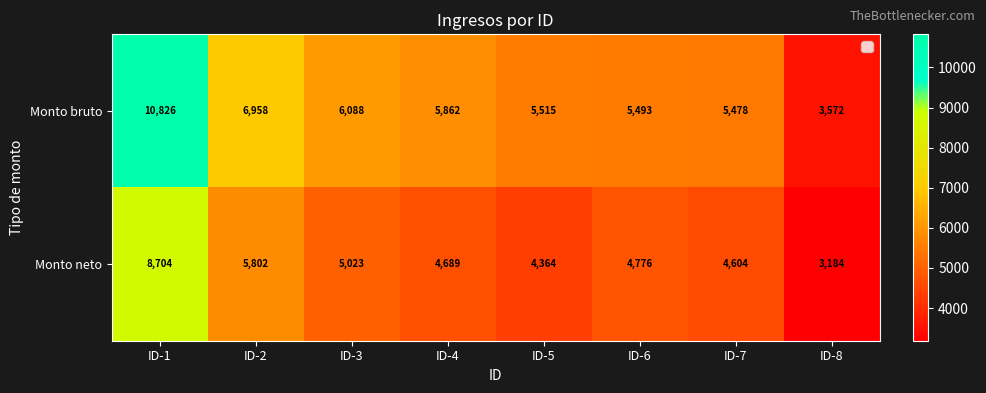

Which series has the largest range (max minus min)?

Monto bruto